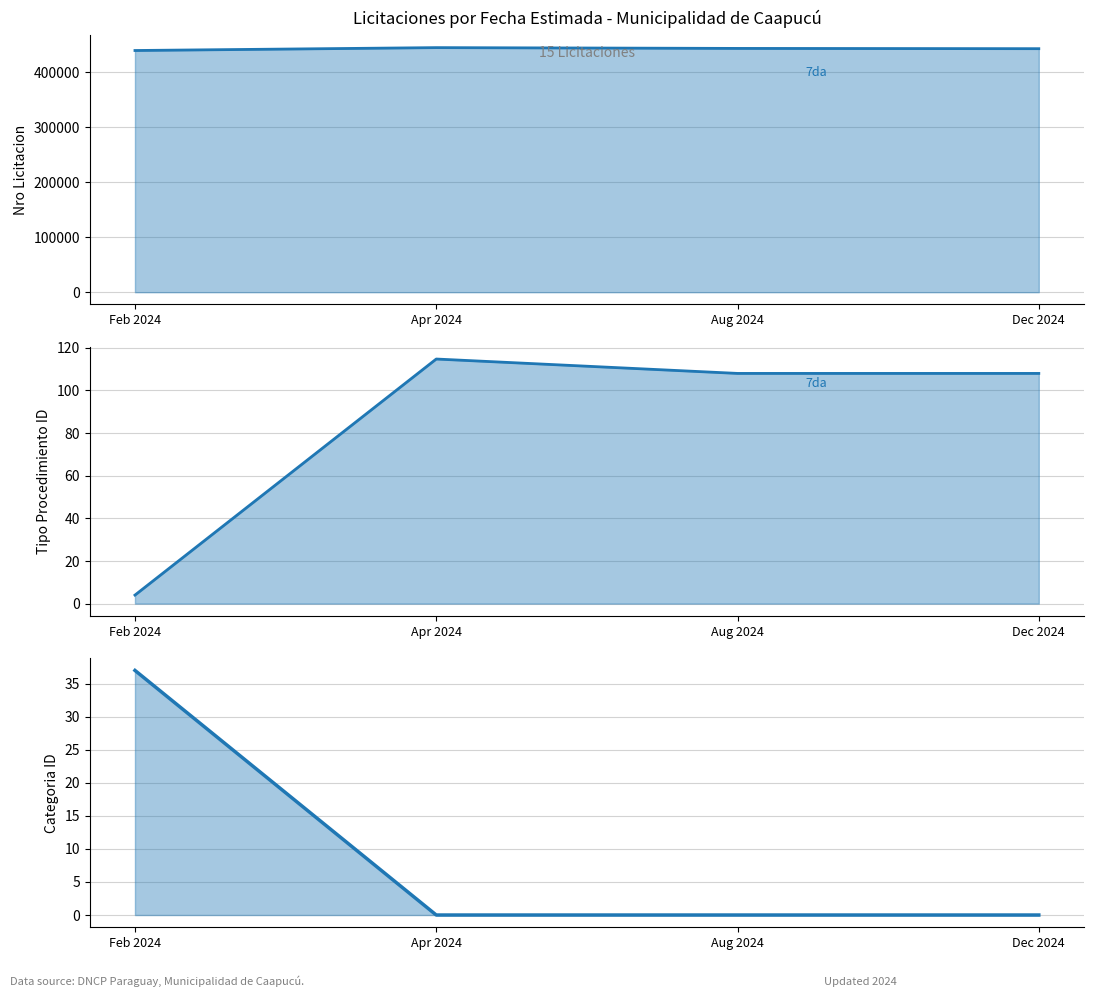

Is the value of tipo_procedimiento_id 7da at Dec 2024 greater than the value of nro_licitacion 7da at Feb 2024?

No